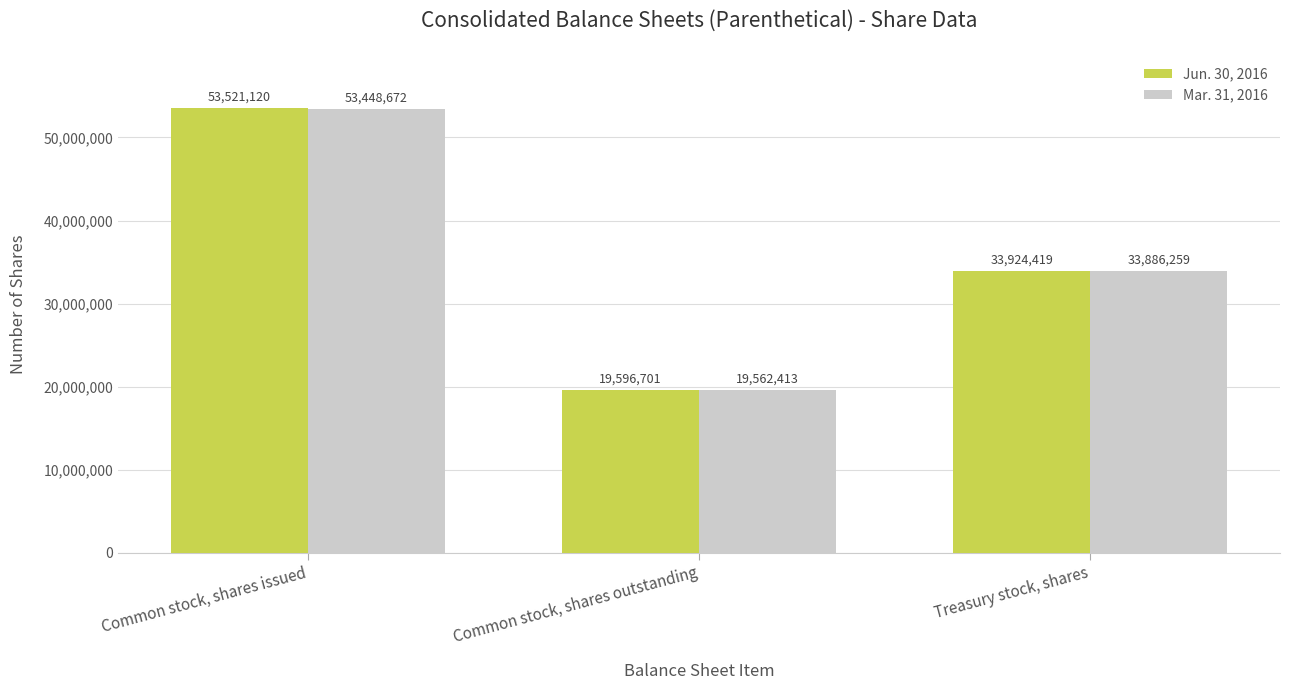

What is the spread (max minus min) of values at Common stock, shares issued?

72448